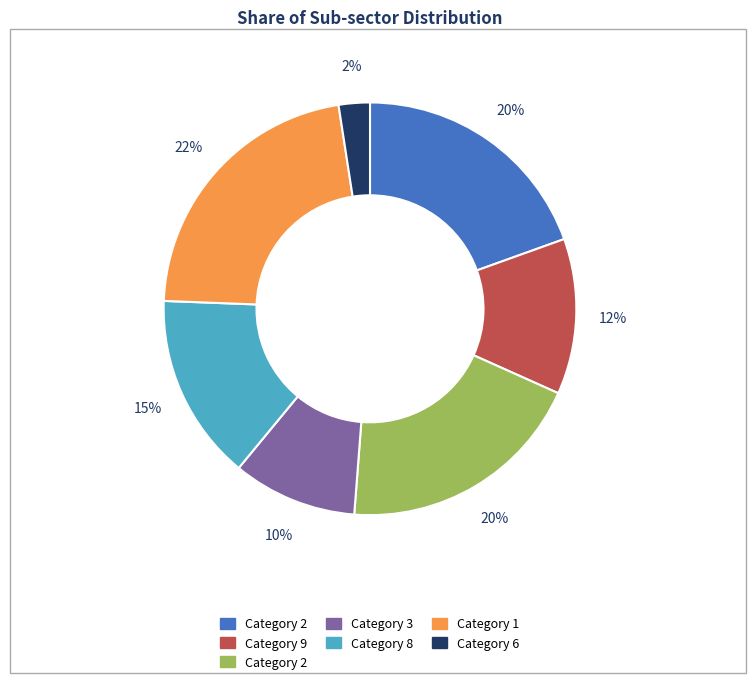

To the nearest percent, what is the average slice percentage?

14%